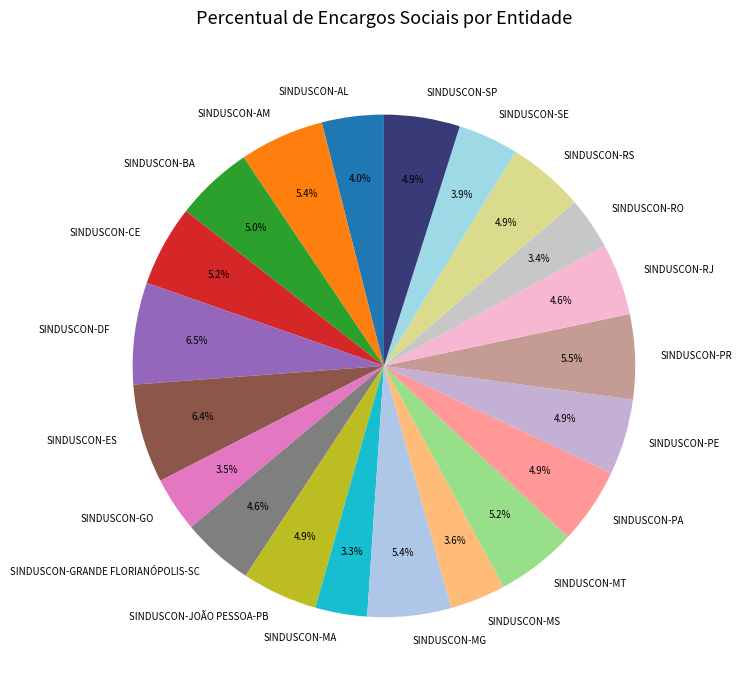

Is SINDUSCON-SP the majority of the pie?

No